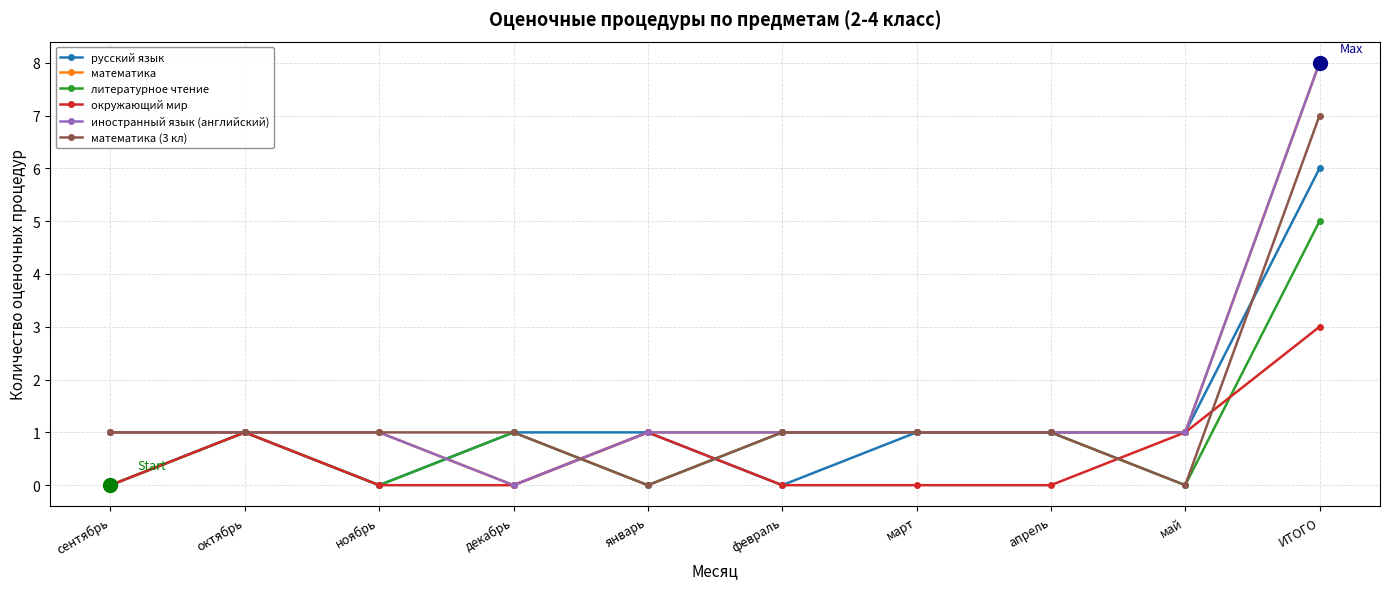

Count the number of categories in the chart.

10